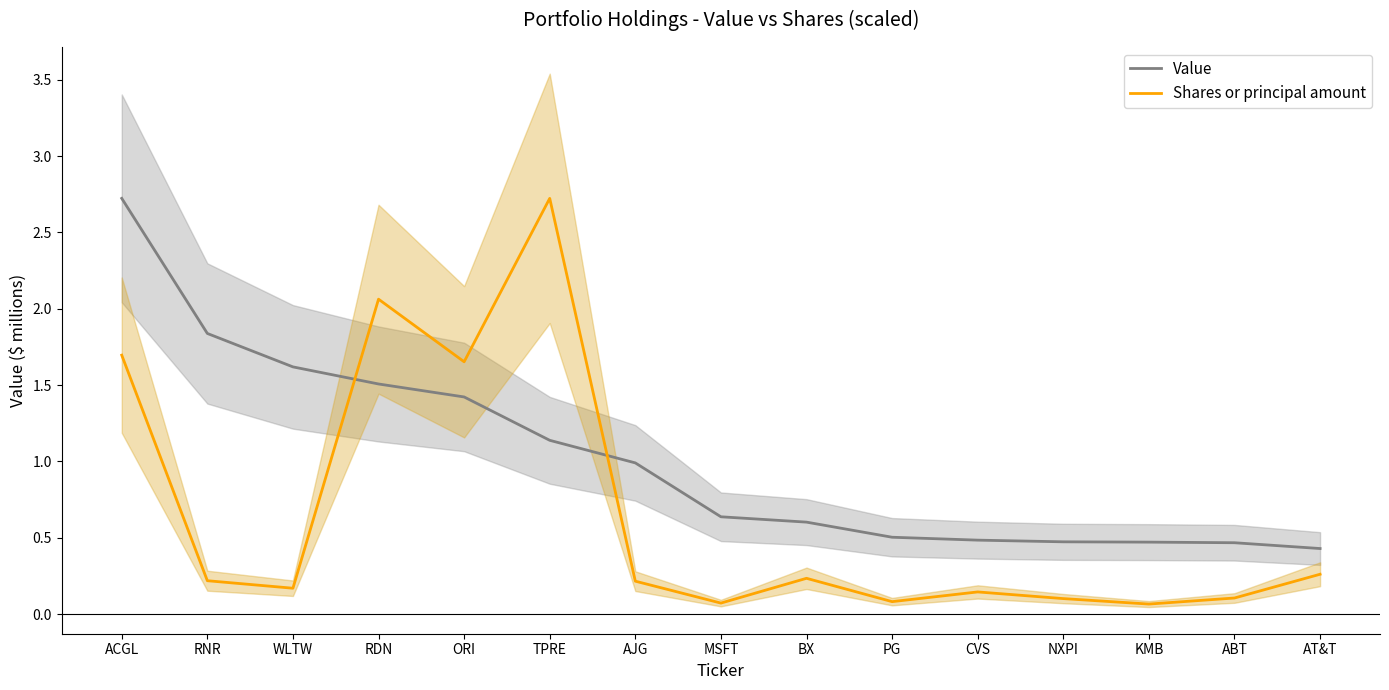

Which category has the lowest value in the Shares or principal amount series?

KMB